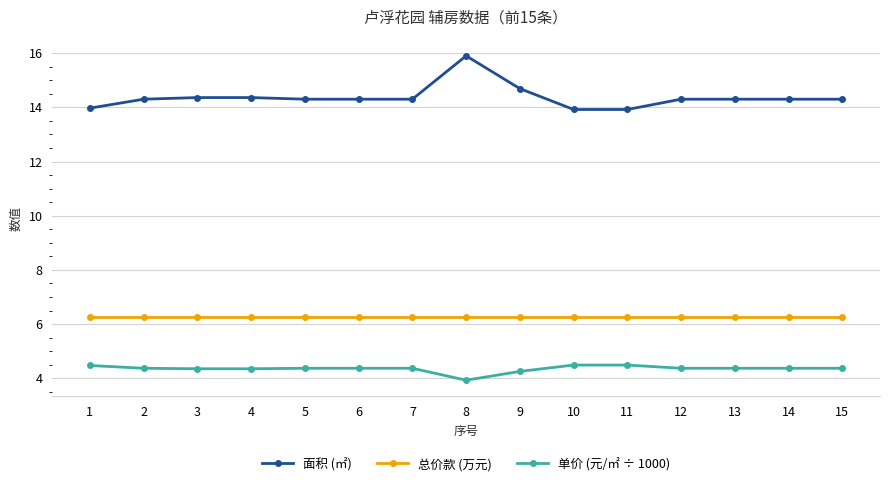

How many values in the 单价 (元/㎡ ÷ 1000) series are below 4?

1